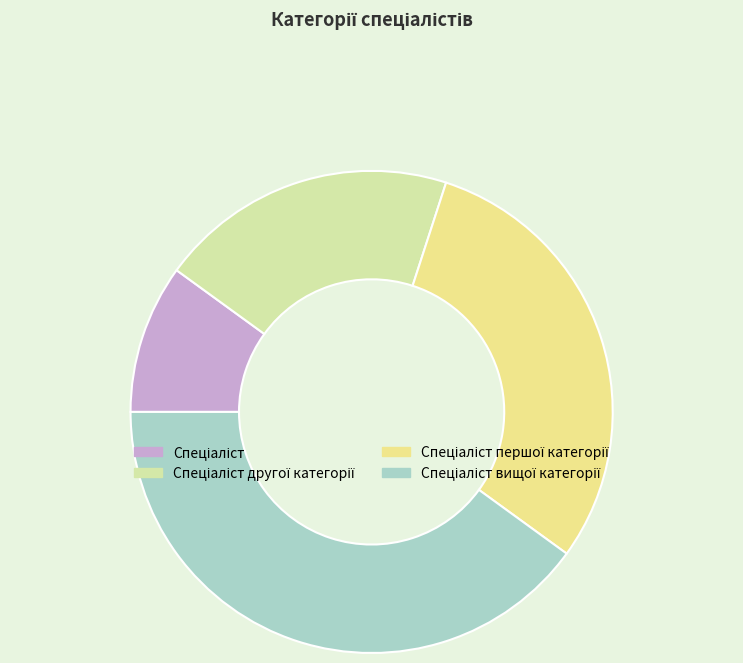

Rank the categories by value from lowest to highest.

Спеціаліст, Спеціаліст другої категорії, Спеціаліст першої категорії, Спеціаліст вищої категорії